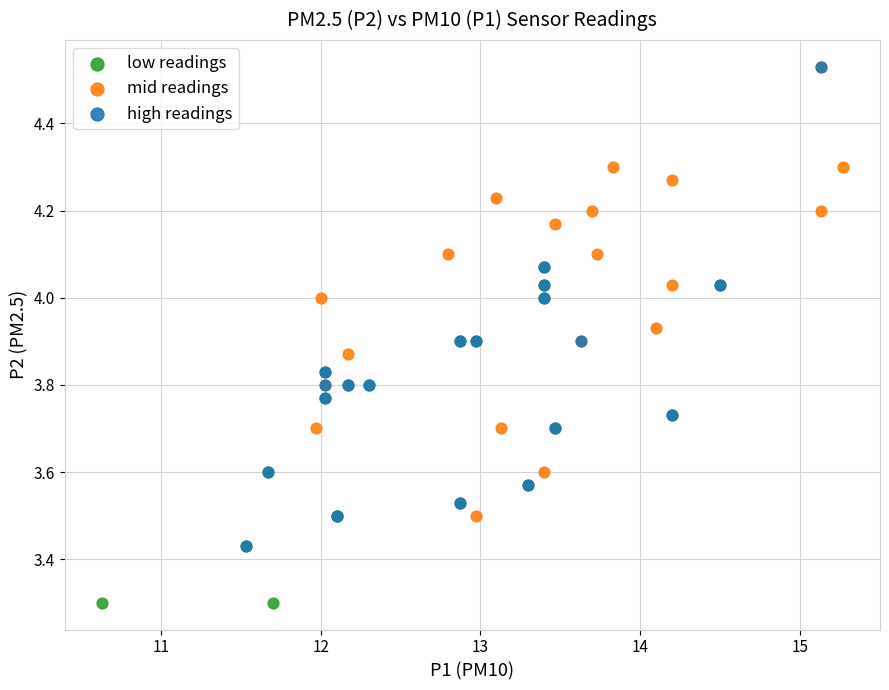

Which series has the widest spread of Y values?

high readings